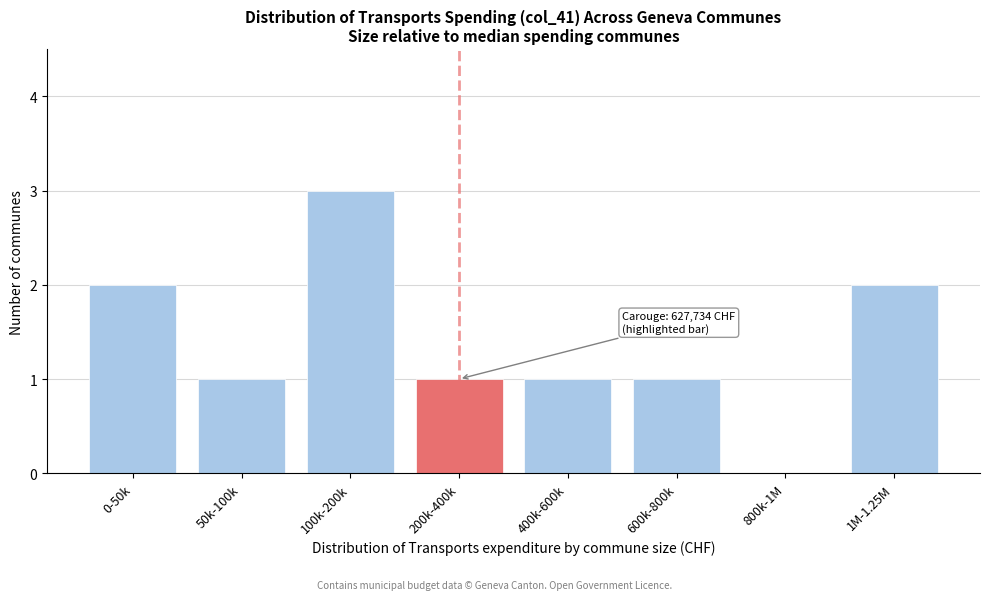

Reading left to right, list all the values displayed in this chart.

0-50k=2	50k-100k=1	100k-200k=3	200k-400k=1	400k-600k=1	600k-800k=1	800k-1M=0	1M-1.25M=2